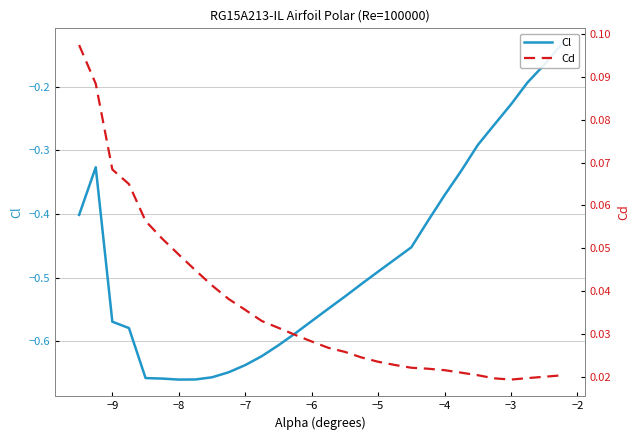

Rank the series at −5 from highest to lowest value.

Cd, Cl